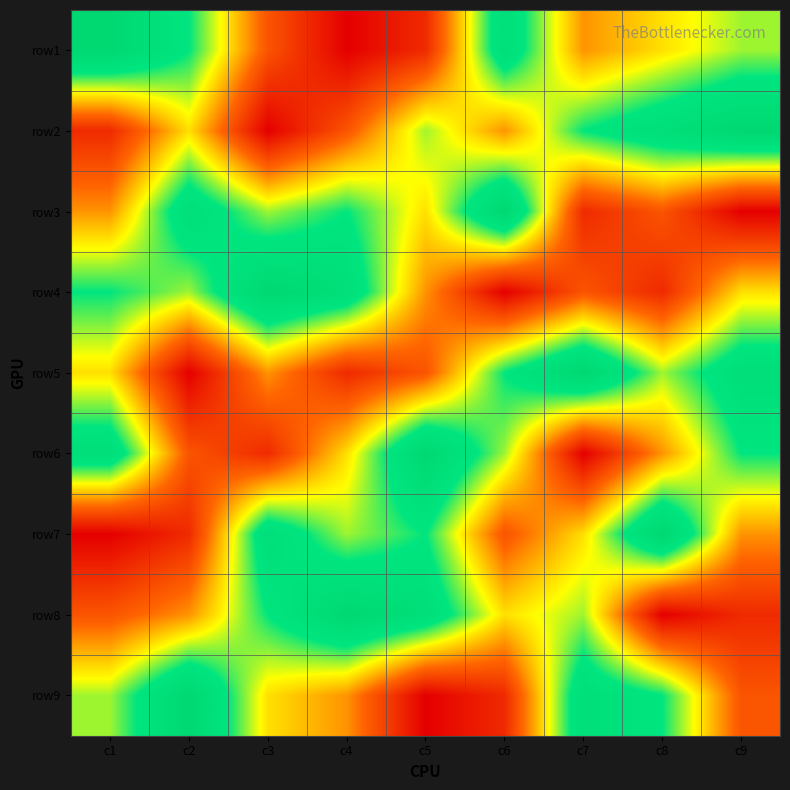

What is the smallest value displayed?

1